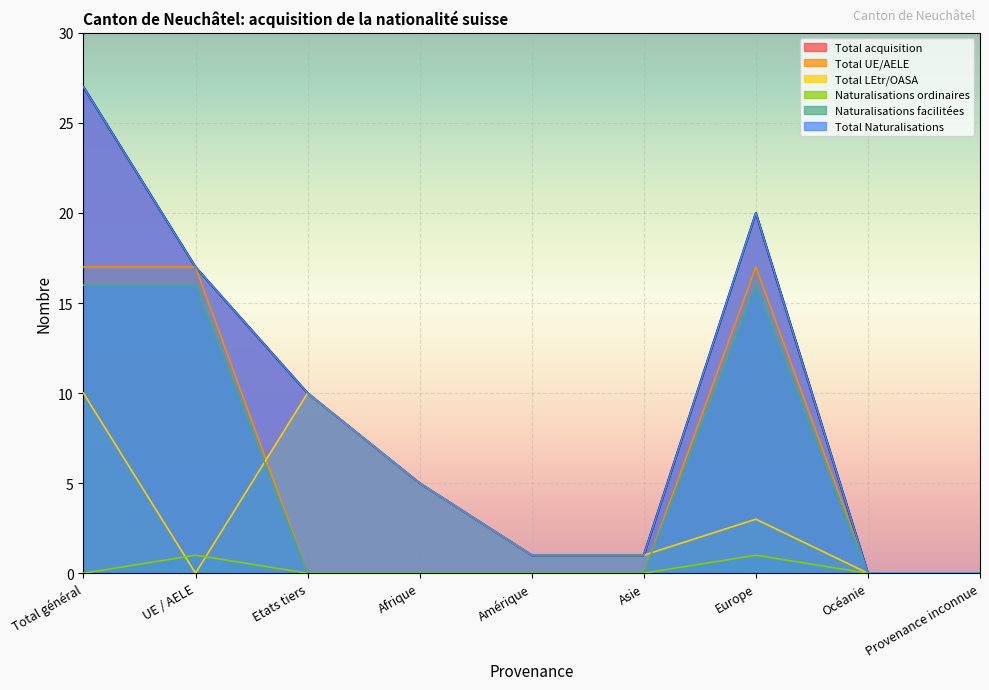

Does the chart display data point markers on the line(s)?

No